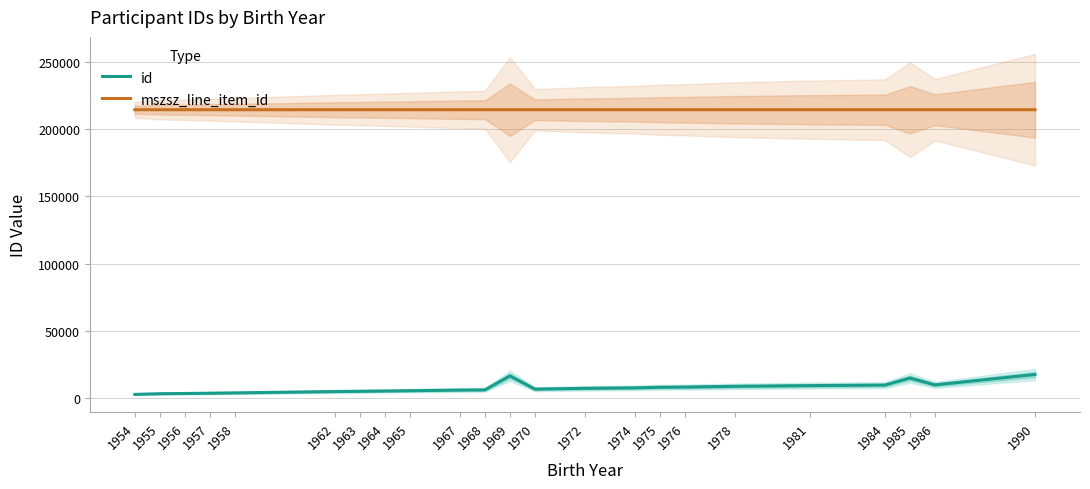

How many values in the id series are below 6418?

11